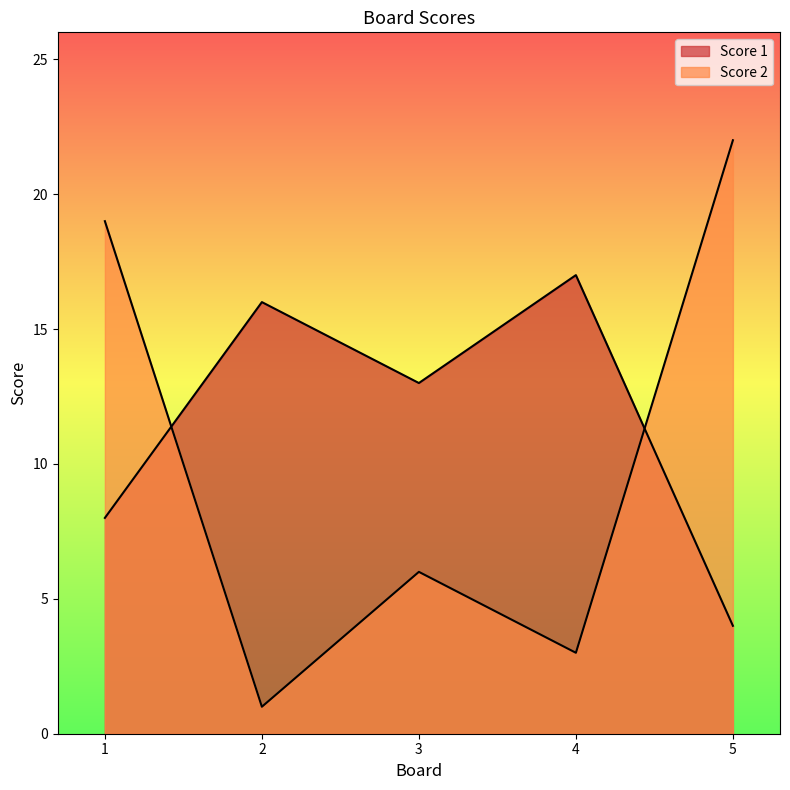

Which series has the largest total across all categories?

Score 1